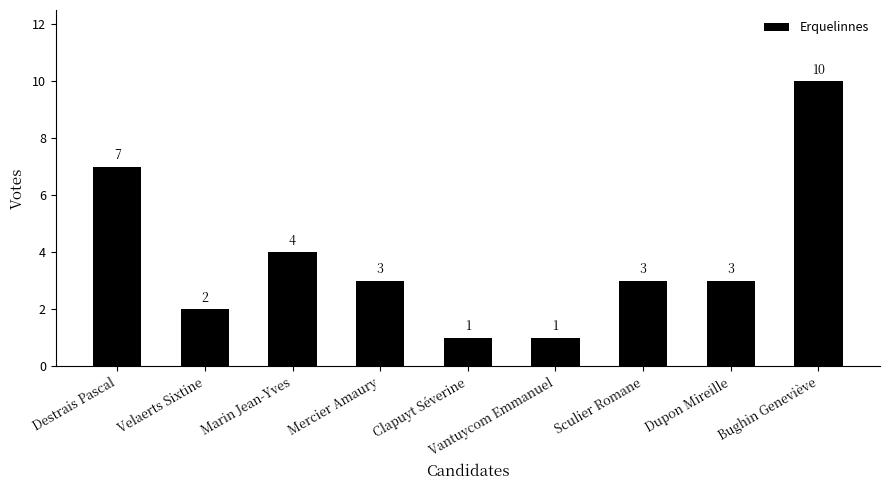

True or false: the data shows 7 at Destrais Pascal.

True